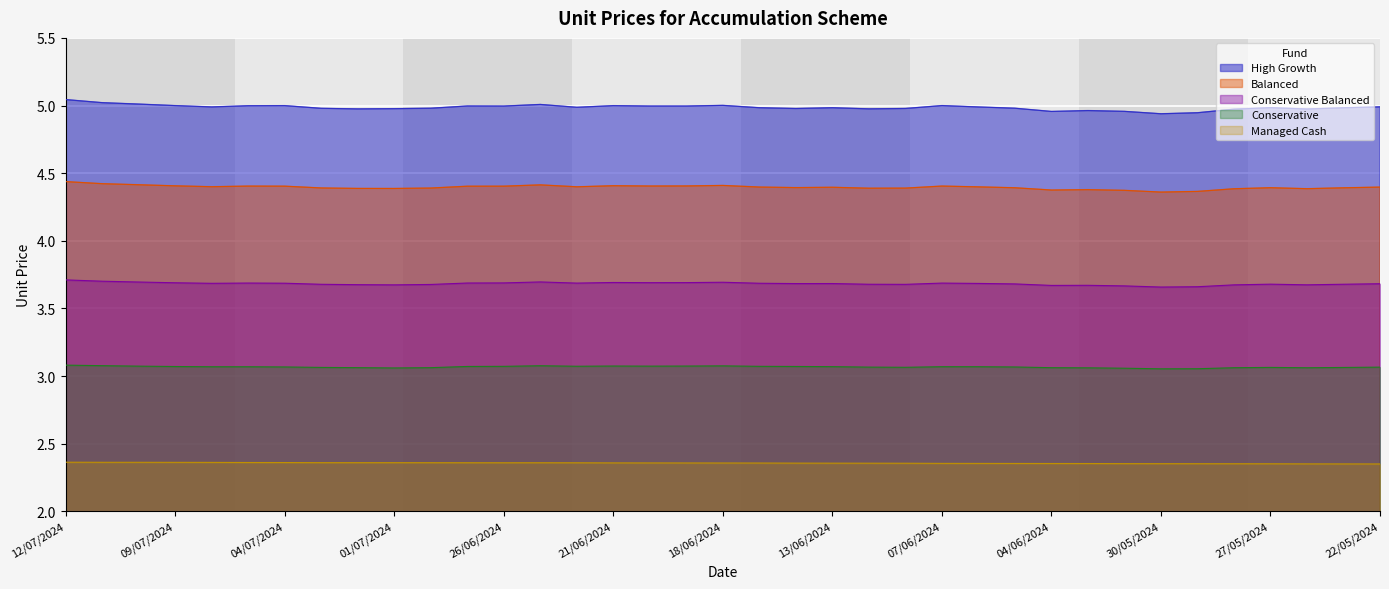

What is the difference between the second highest and minimum values in the Balanced series?

0.1